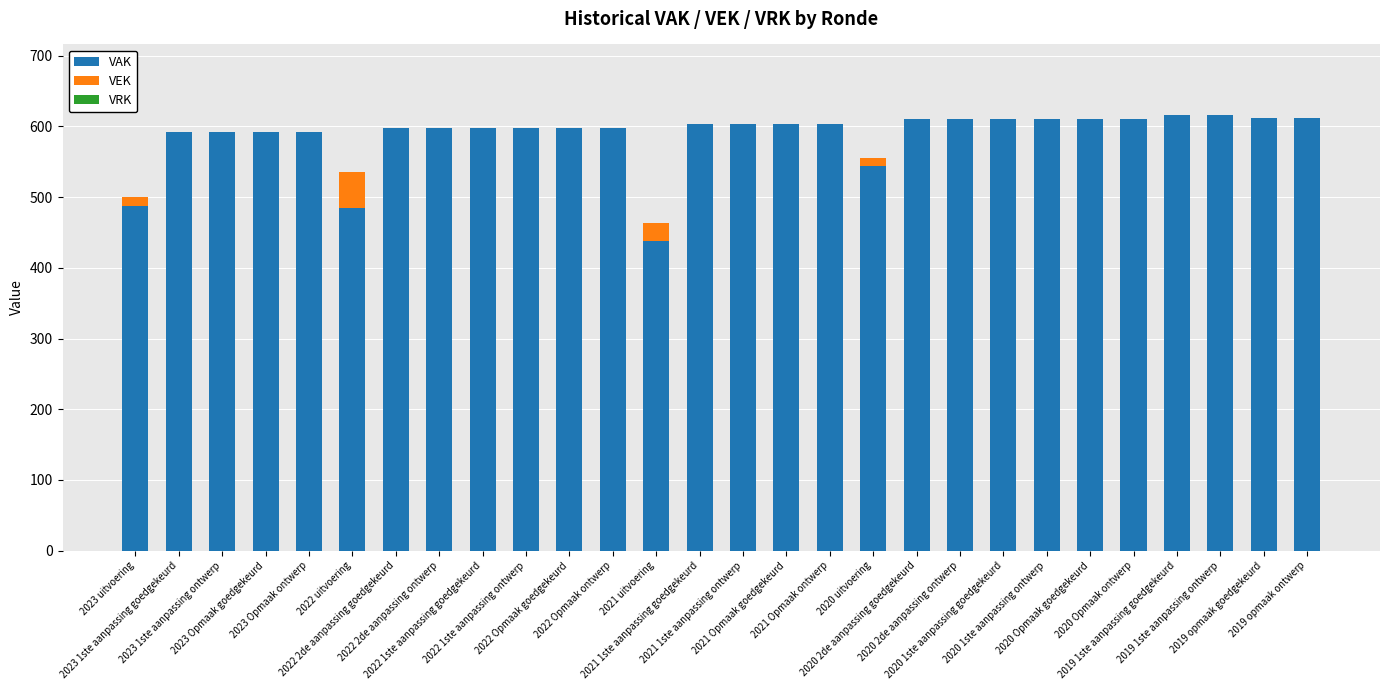

What is the difference between the VEK values at 2023 uitvoering and 2020 Opmaak ontwerp?

13